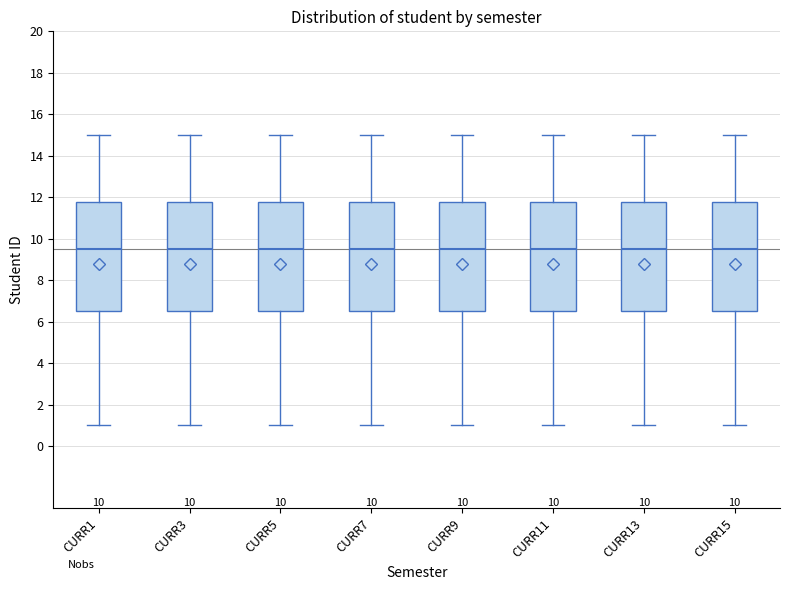

Where does the lower whisker of the box for CURR5 end on the y-axis? The values are not printed on the chart, so give them approximately, as read against the axis.

1.0